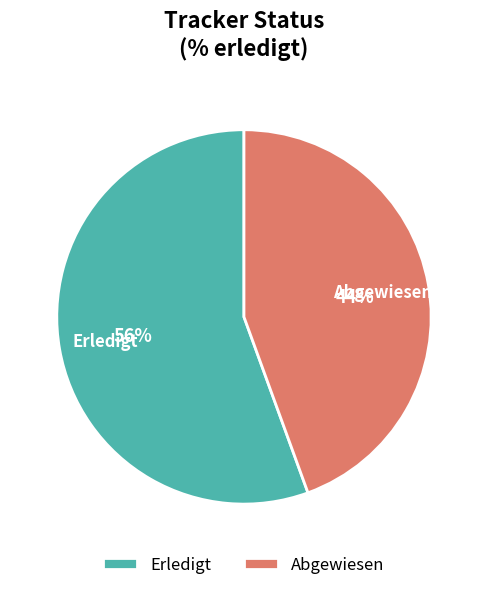

Rank the categories by value from highest to lowest.

Erledigt, Abgewiesen